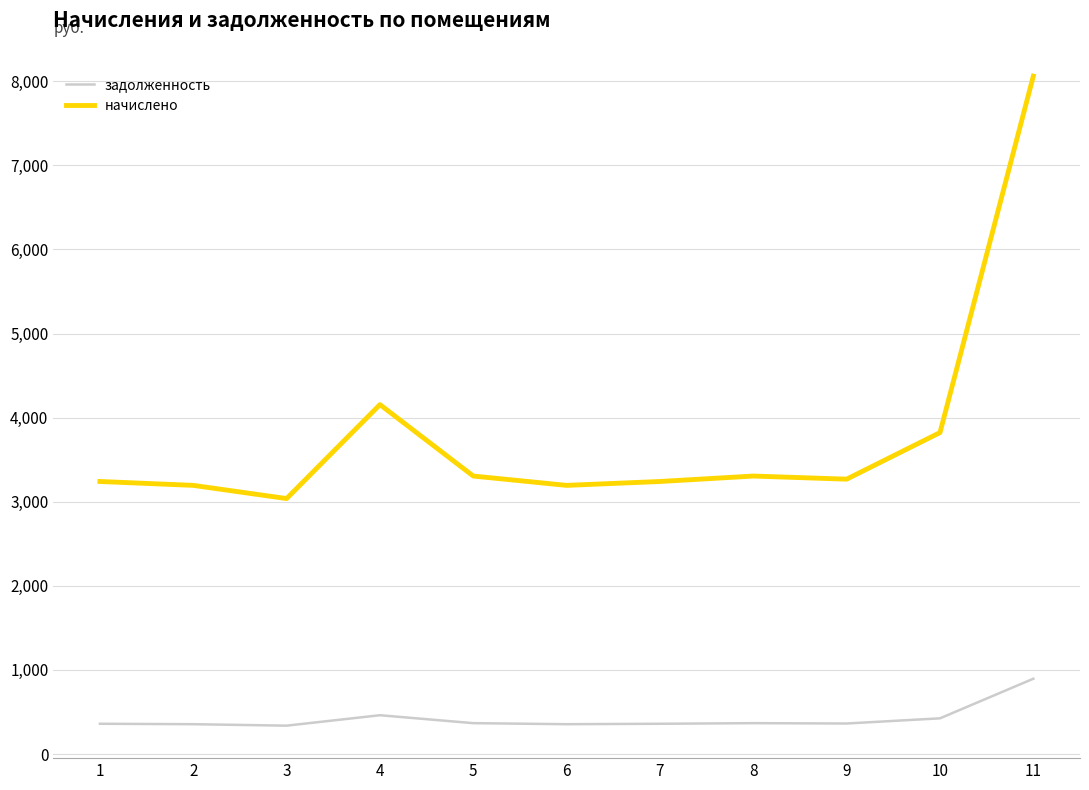

True or false: начислено and задолженность cross at least once.

False